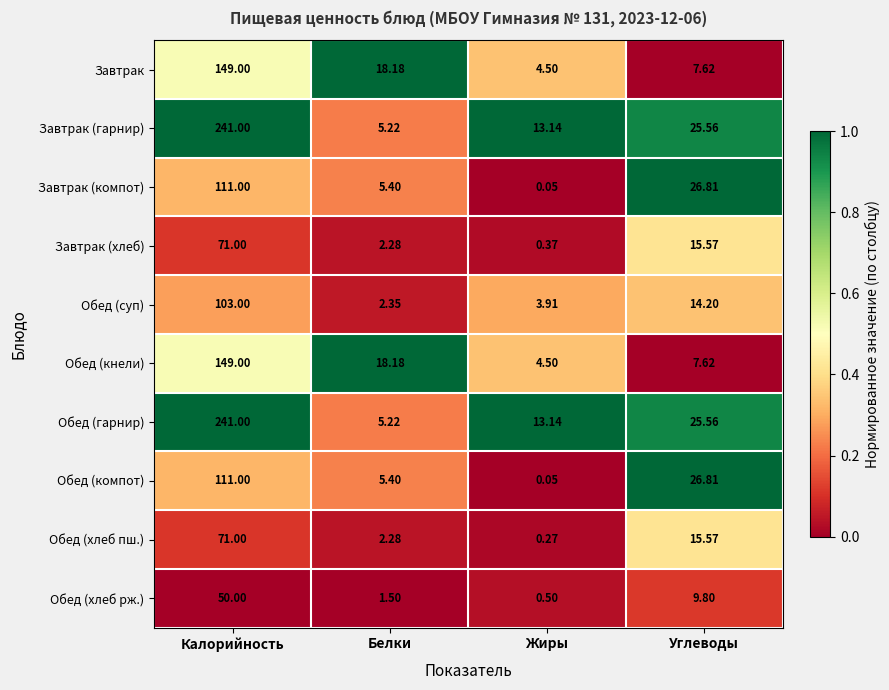

List the labels in order of Обед (хлеб пш.) value, largest first.

Калорийность, Углеводы, Белки, Жиры